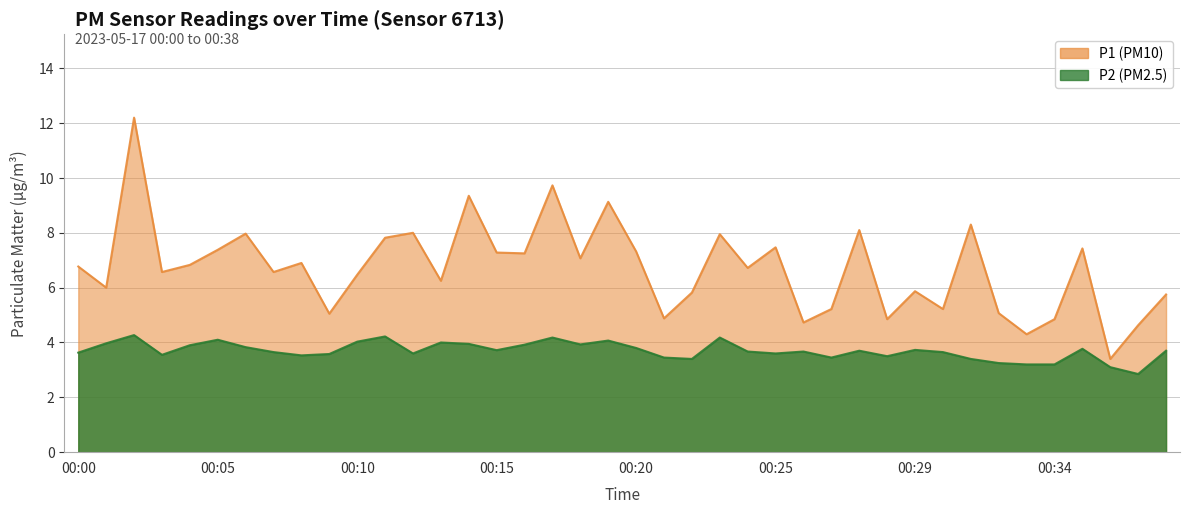

True or false: P2 and P1 intersect in this chart.

False